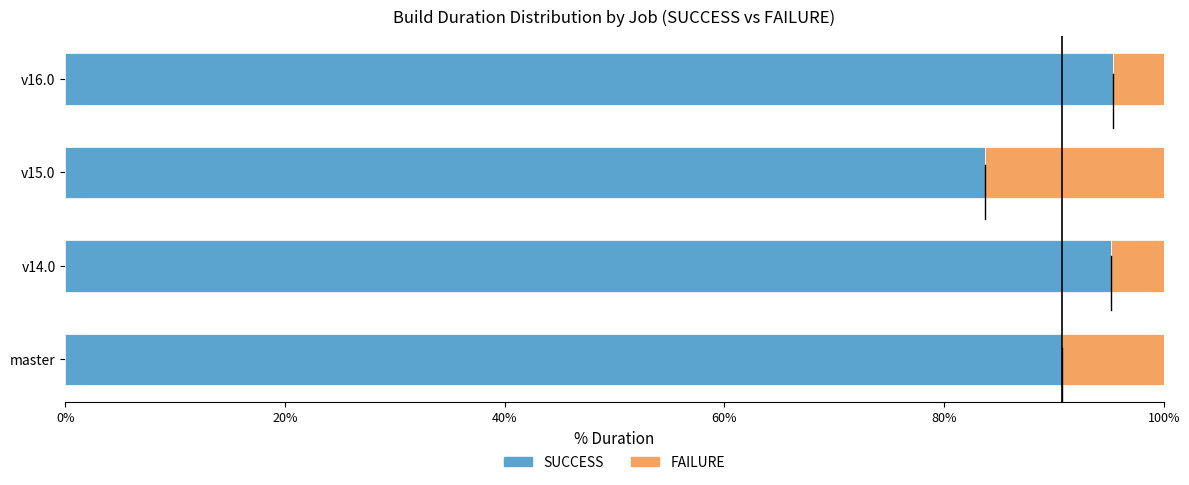

Which category has the lowest value in the SUCCESS series?

v15.0